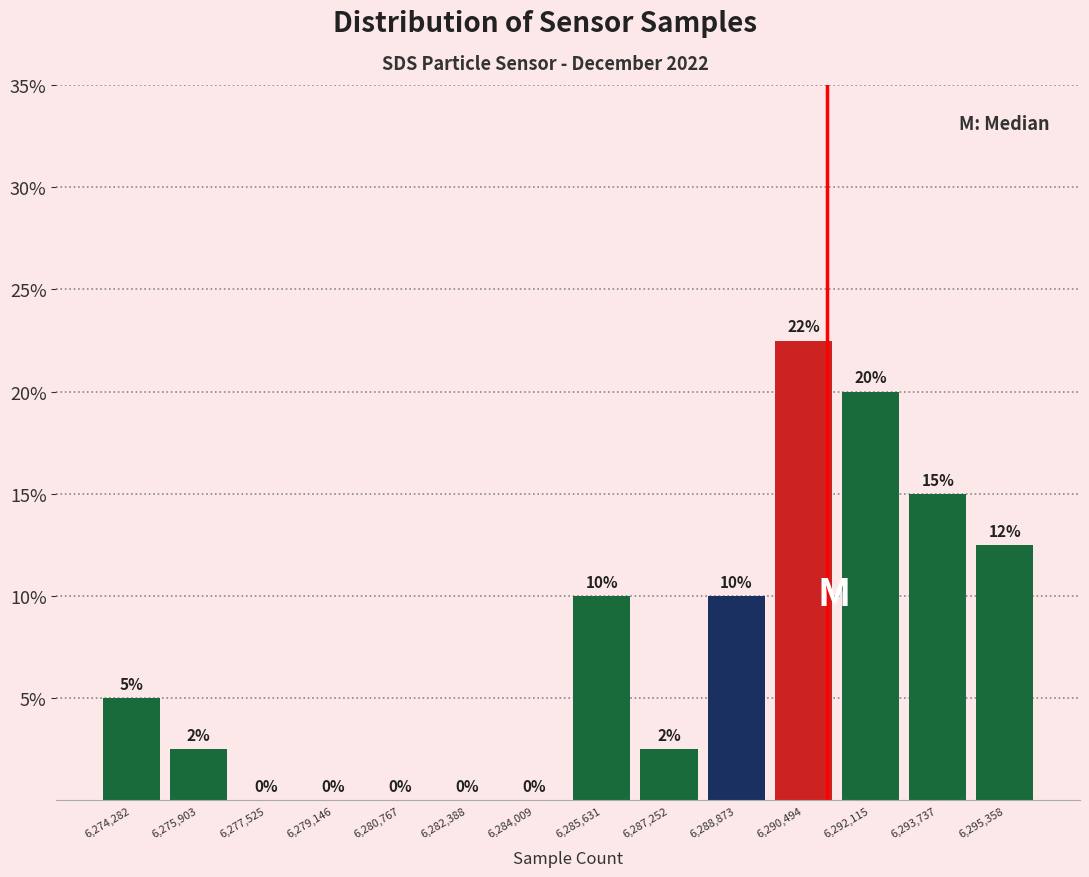

Over which range of the x-axis is the bar tallest?

6289600 to 6291400